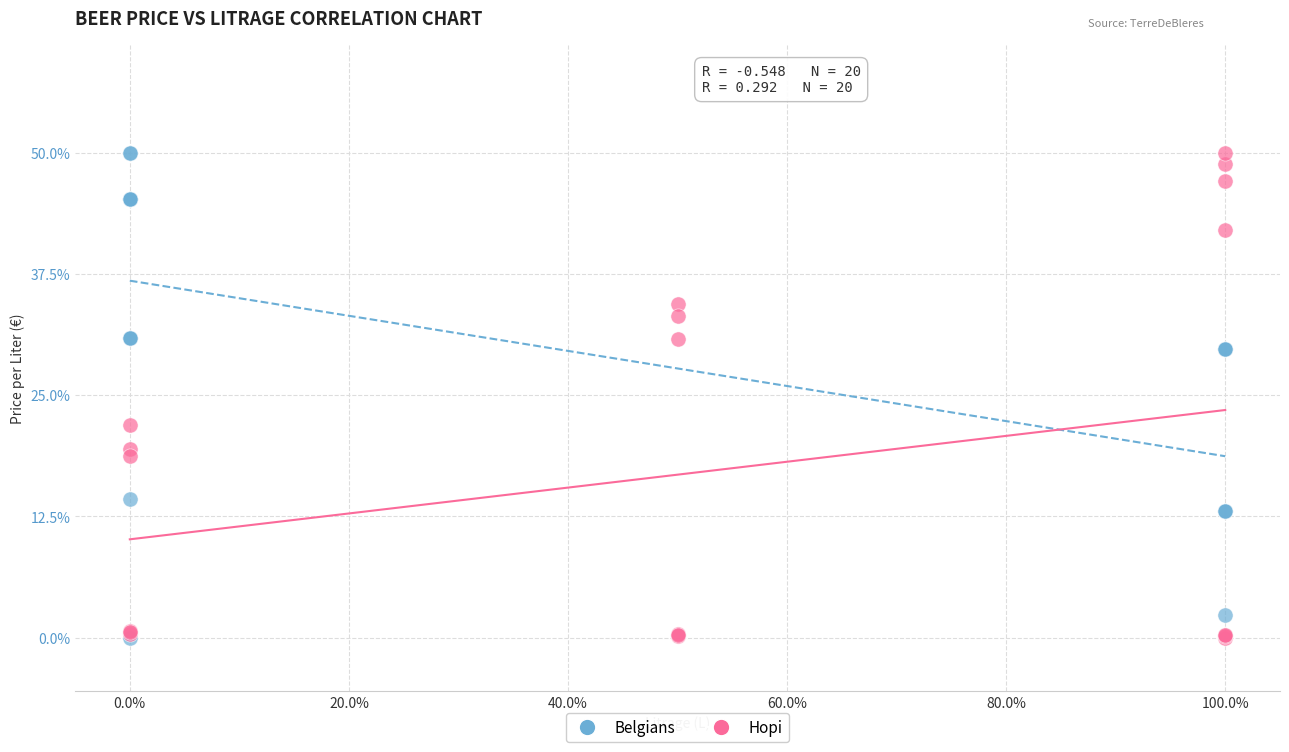

What are all the series names shown in the legend?

Belgians, Hopi